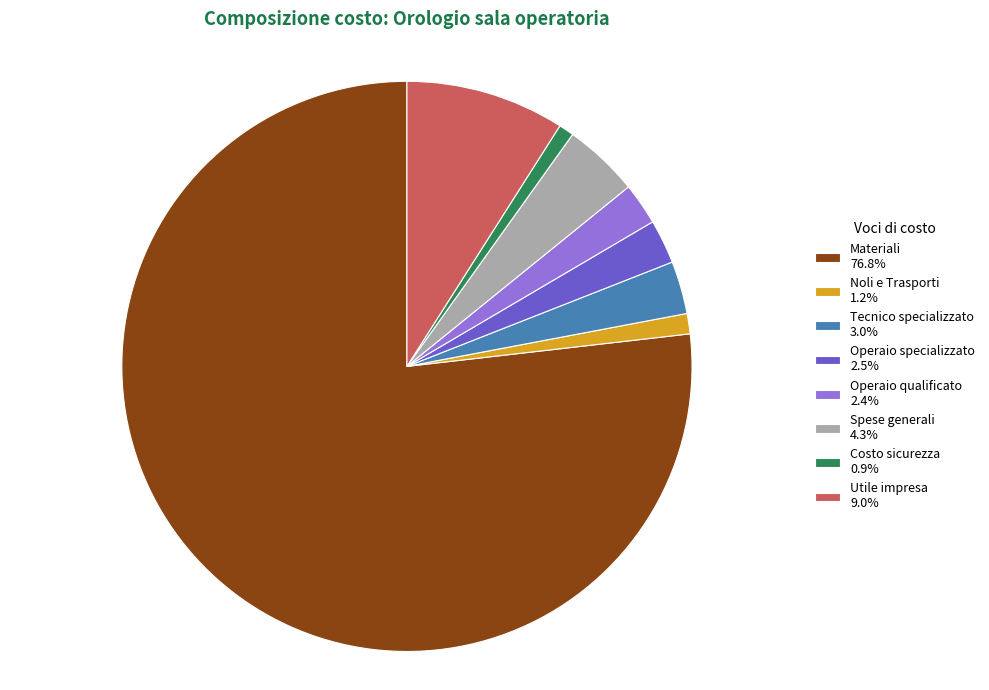

Is the sum of Materiali 76.8% and Tecnico specializzato 3.0% greater than half?

Yes